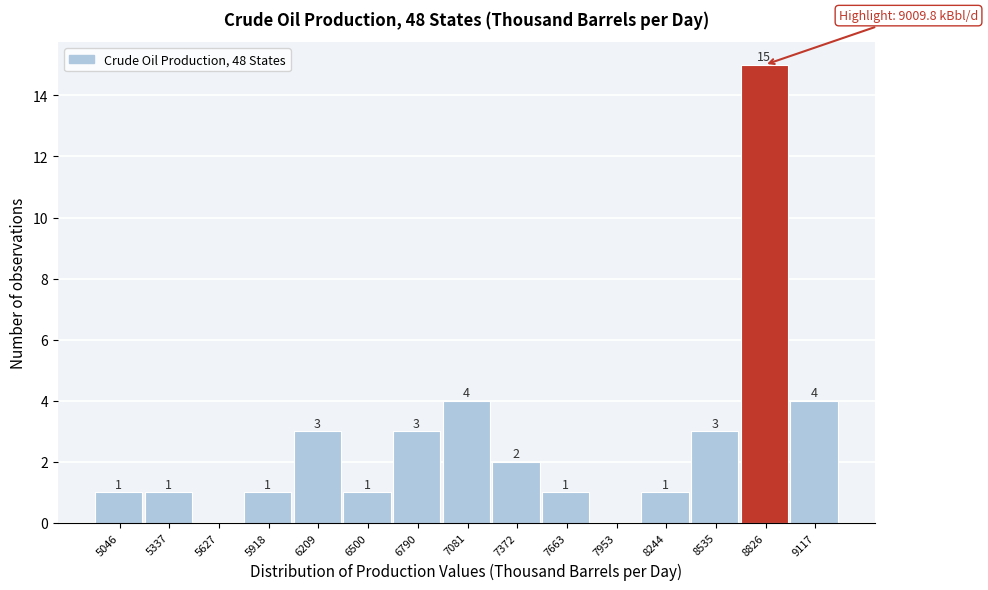

Reading left to right, list all the values displayed in this chart.

5046=1	5337=1	5627=0	5918=1	6209=3	6500=1	6790=3	7081=4	7372=2	7663=1	7953=0	8244=1	8535=3	8826=15	9117=4